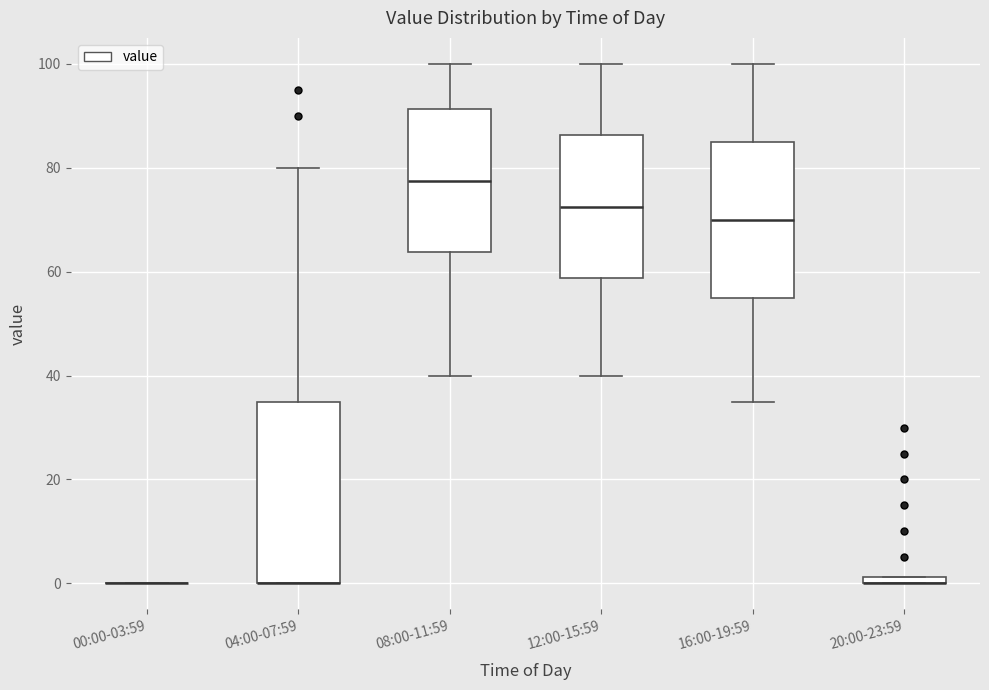

Where is the lower edge of the box for 20:00-23:59 on the y-axis? The values are not printed on the chart, so give them approximately, as read against the axis.

0